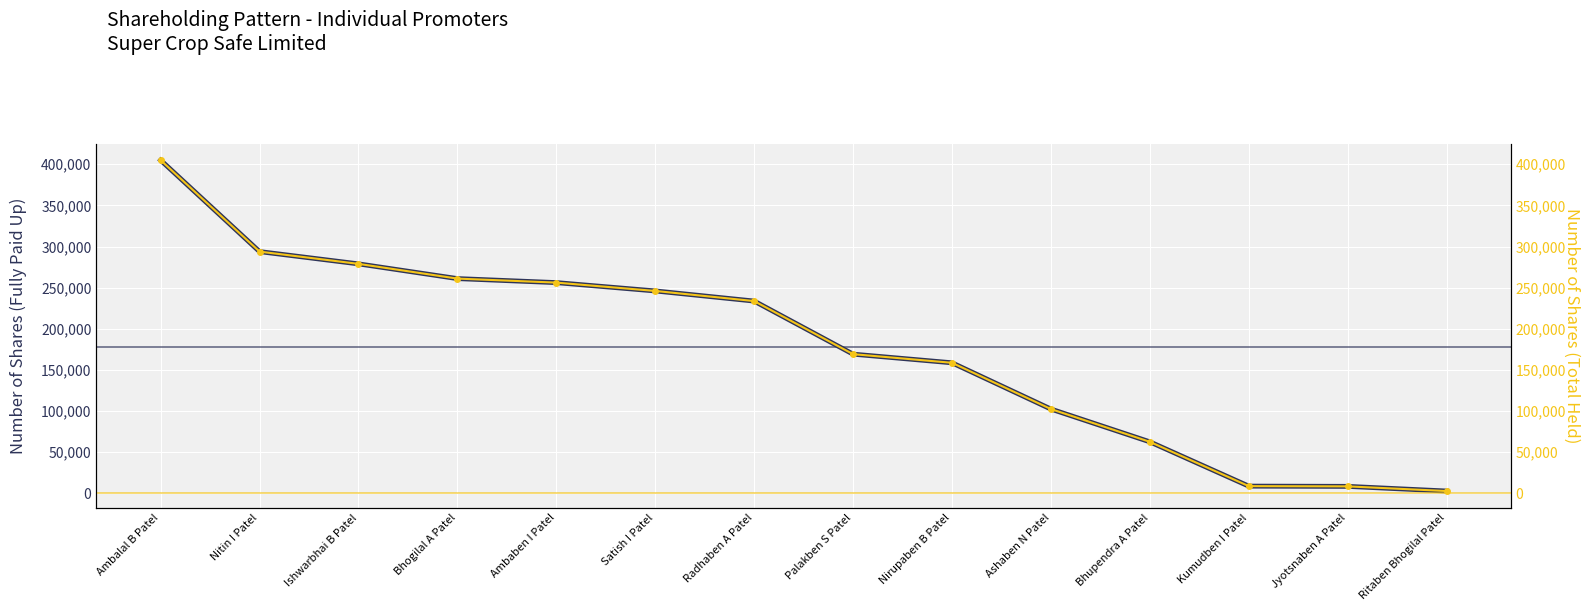

Reading right to left, what are all the values shown in this chart?

No. of fully paid up equity shares held: 2894	8554	8849	62665	102500	158700	169200	233700	246000	256127	261000	278892	293800	404900
Total nos. shares held: 2894	8554	8849	62665	102500	158700	169200	233700	246000	256127	261000	278892	293800	404900